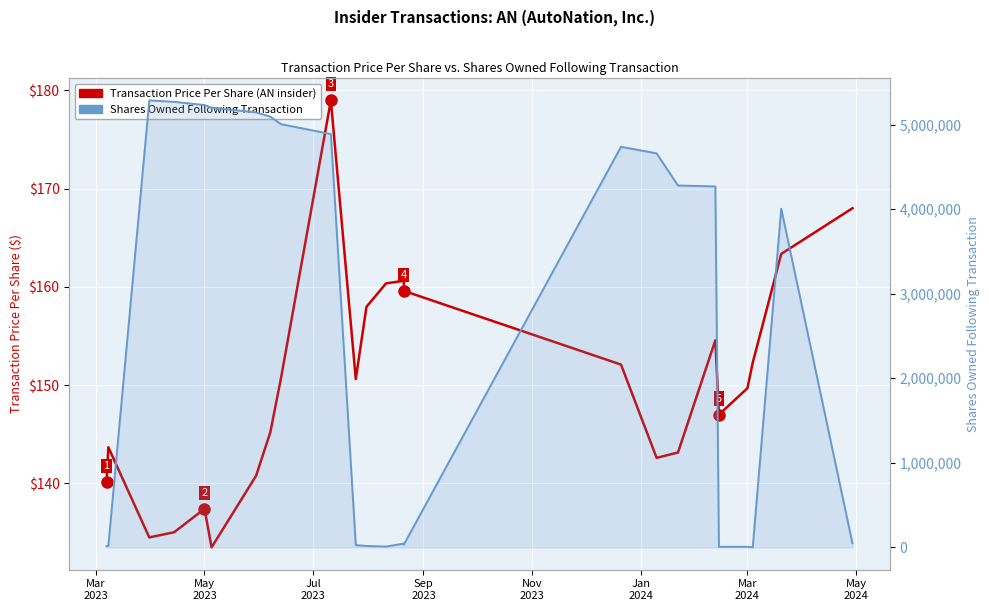

What position from the left is Mar
2024?

7